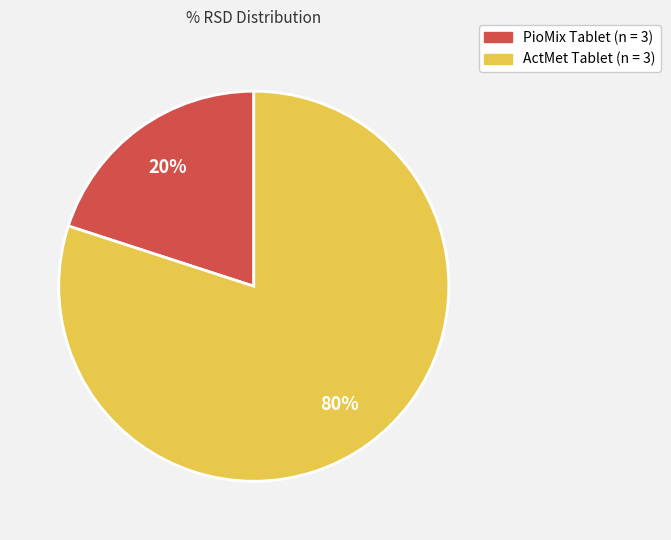

Which has a higher value, PioMix Tablet (n = 3) or ActMet Tablet (n = 3)?

ActMet Tablet (n = 3)